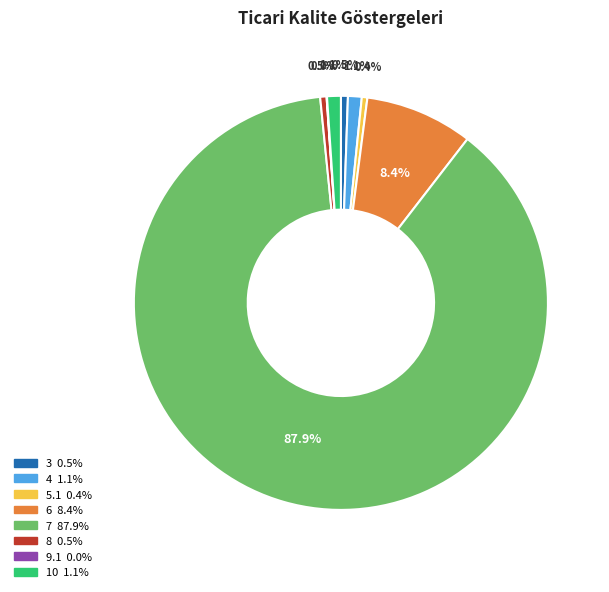

Is 7 the majority of the pie?

Yes